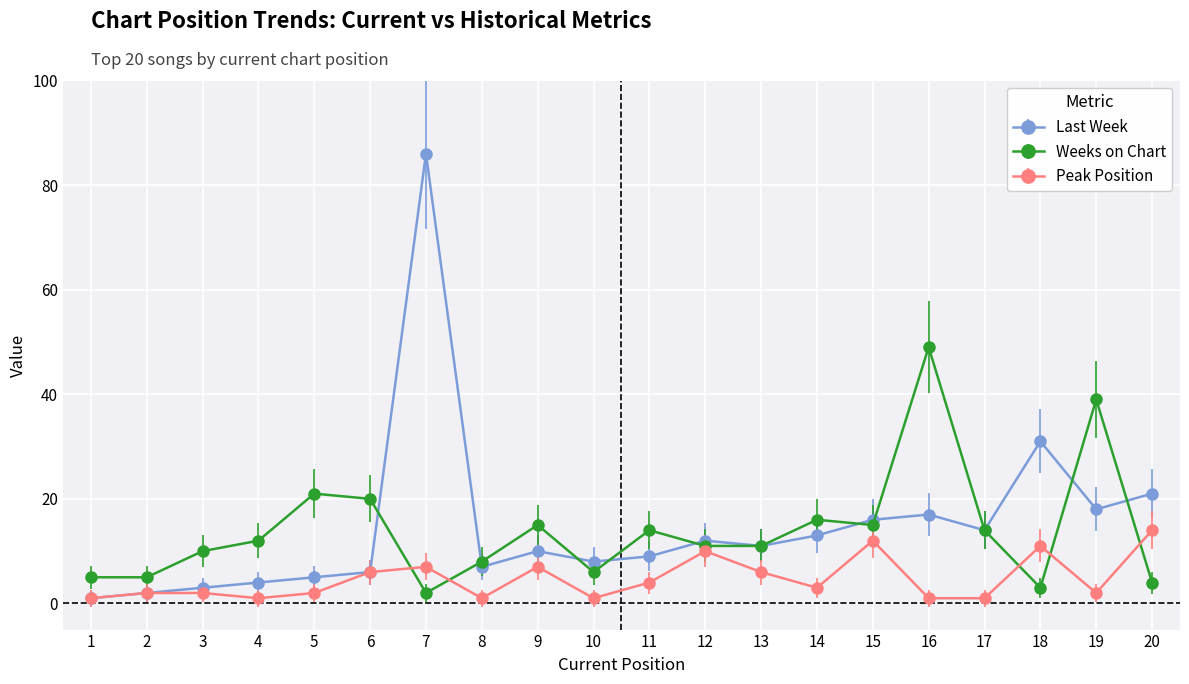

Reading left to right, list all the values displayed in this chart.

Last Week: 1=1	2=2	3=3	4=4	5=5	6=6	7=86	8=7	9=10	10=8	11=9	12=12	13=11	14=13	15=16	16=17	17=14	18=31	19=18	20=21
Weeks on Chart: 1=5	2=5	3=10	4=12	5=21	6=20	7=2	8=8	9=15	10=6	11=14	12=11	13=11	14=16	15=15	16=49	17=14	18=3	19=39	20=4
Peak Position: 1=1	2=2	3=2	4=1	5=2	6=6	7=7	8=1	9=7	10=1	11=4	12=10	13=6	14=3	15=12	16=1	17=1	18=11	19=2	20=14